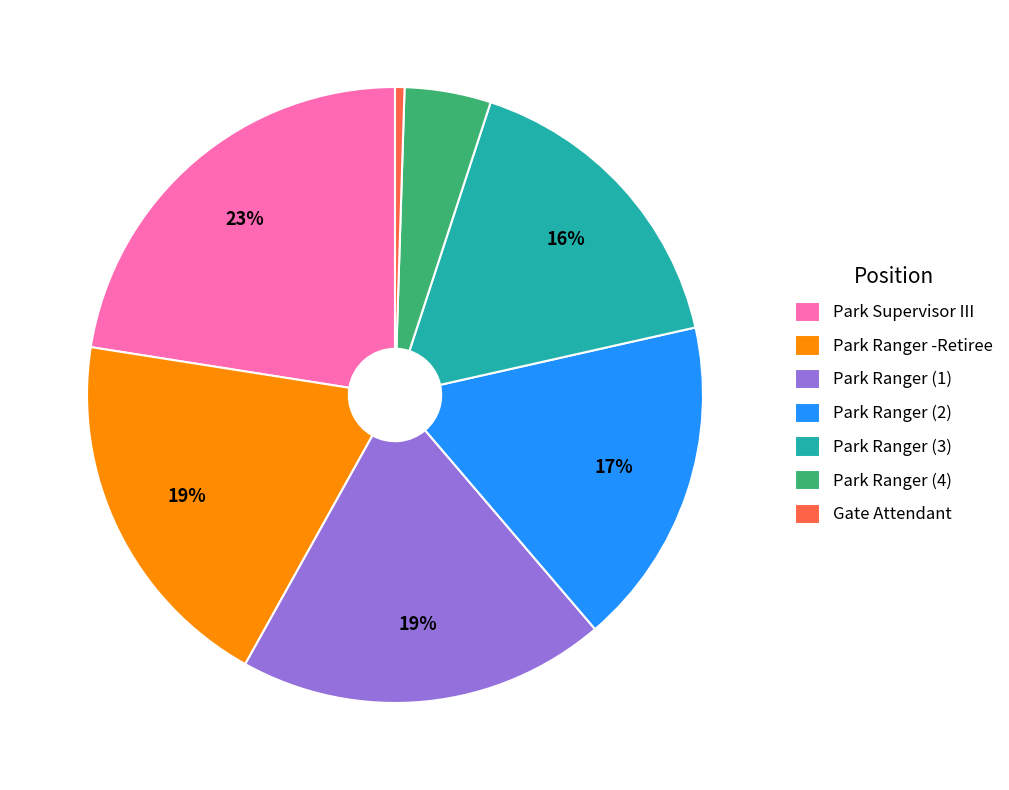

True or false: Park Ranger -Retiree accounts for 32% of the total.

False